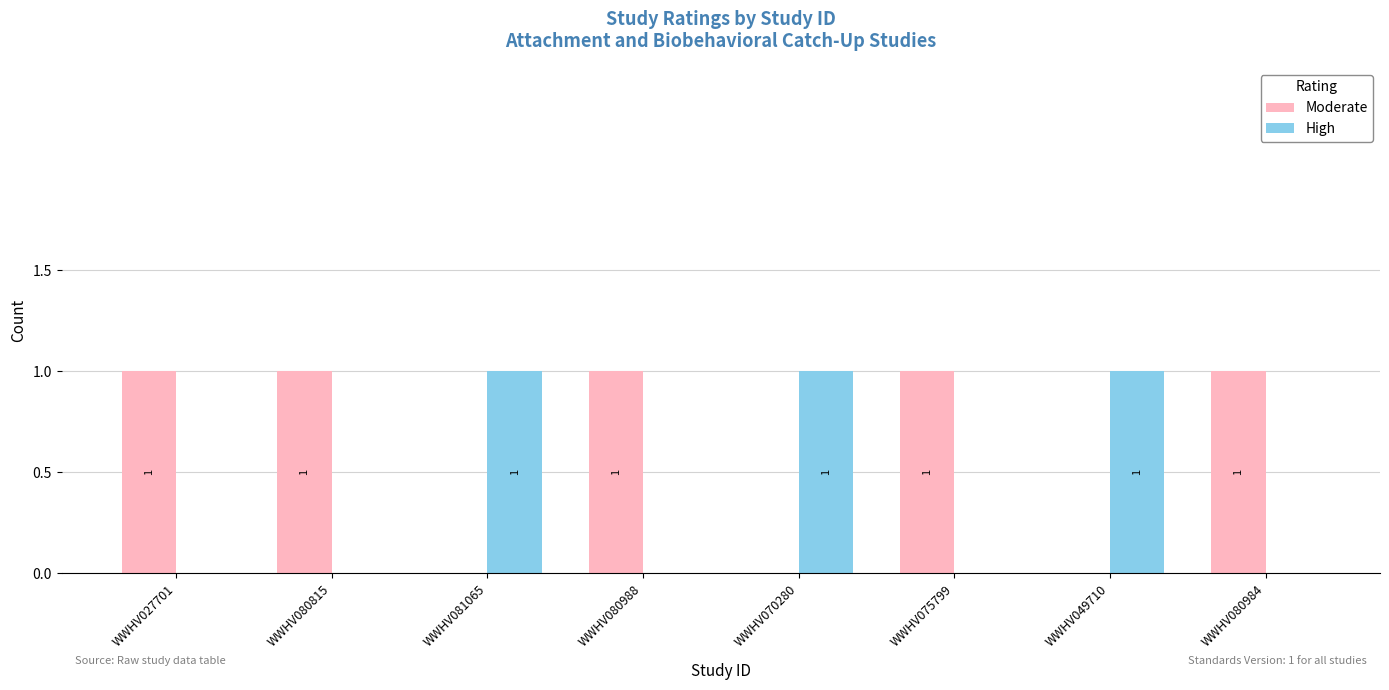

How many data points does each series have?

8